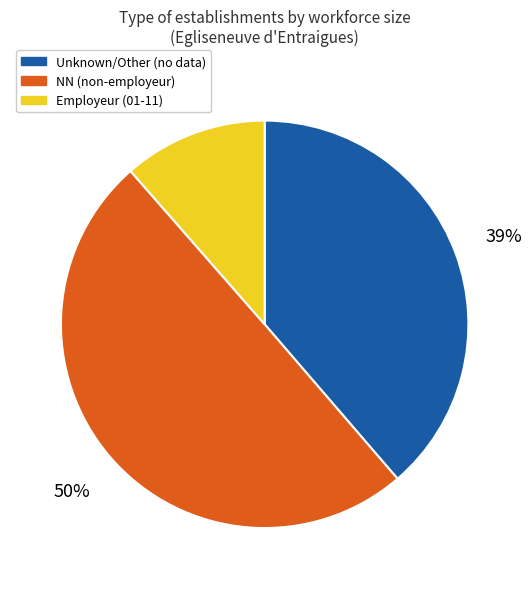

To the nearest percent, what is the average slice percentage?

33%